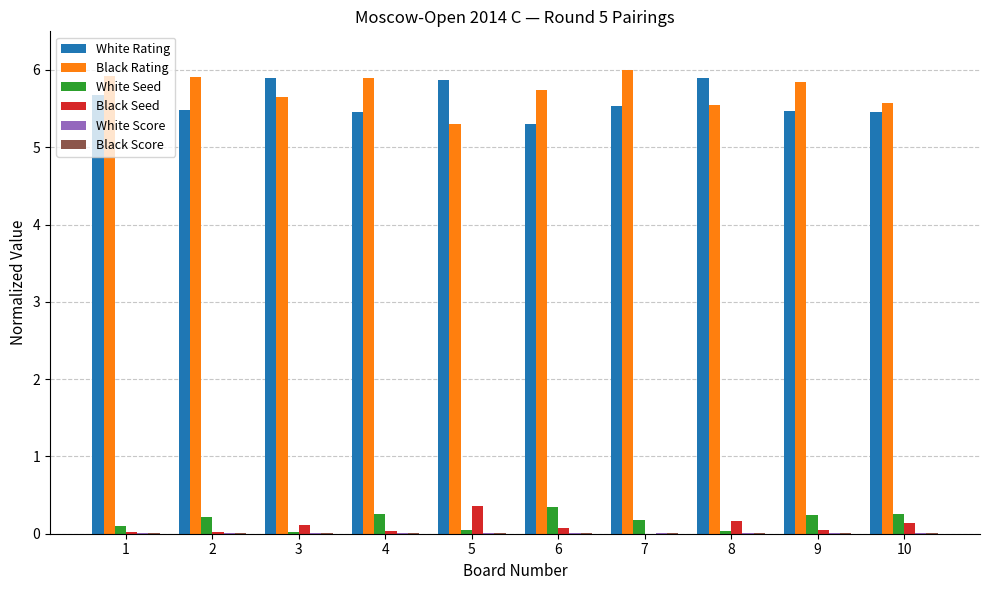

The value of Black Rating at 10 is 5.6. True or false?

True